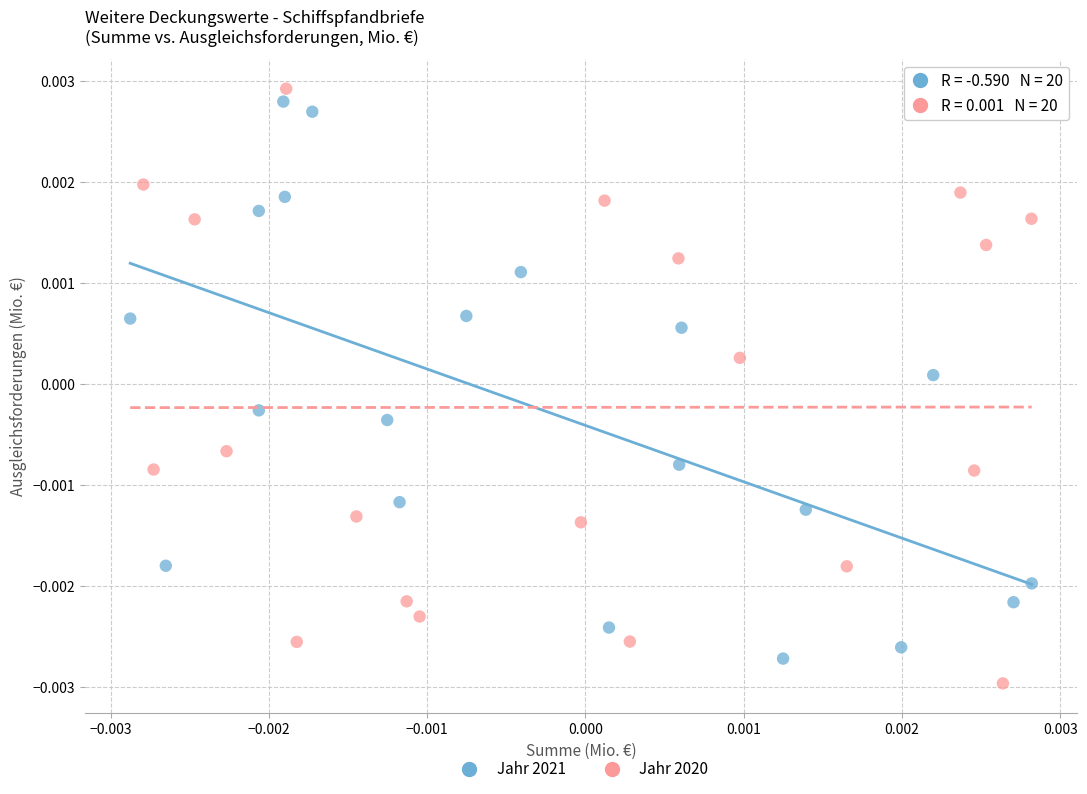

What are all the series names shown in the legend?

Jahr 2021, Jahr 2020